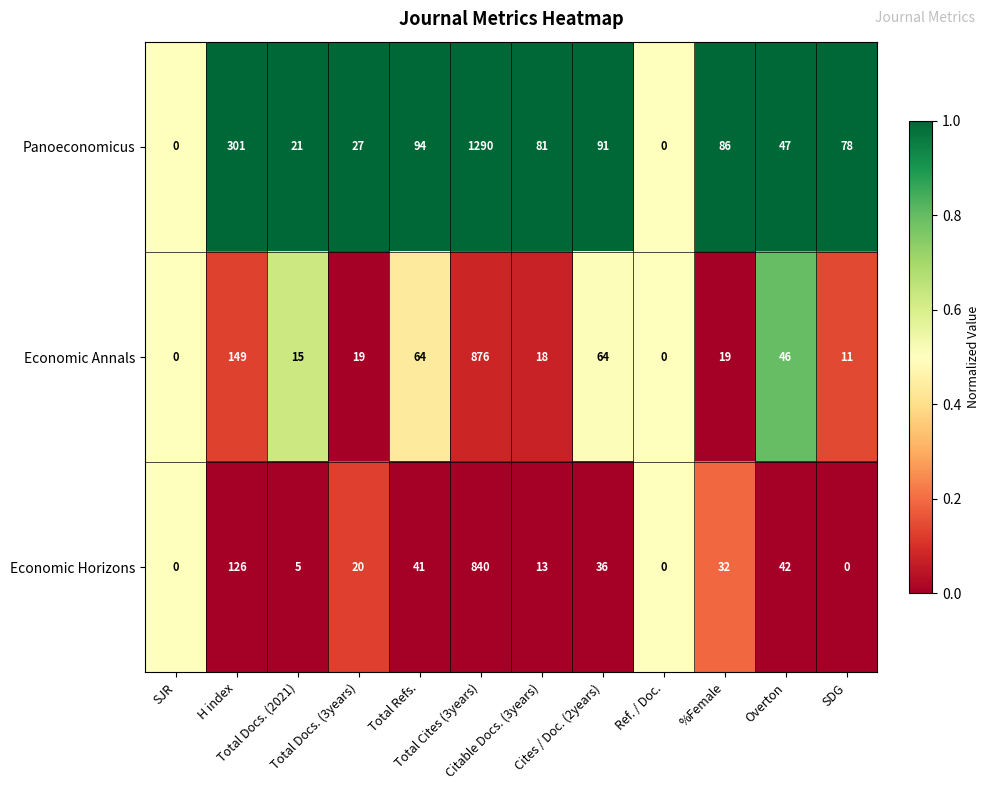

Which series changed the most between Citable Docs. (3years) and SDG?

Economic Horizons